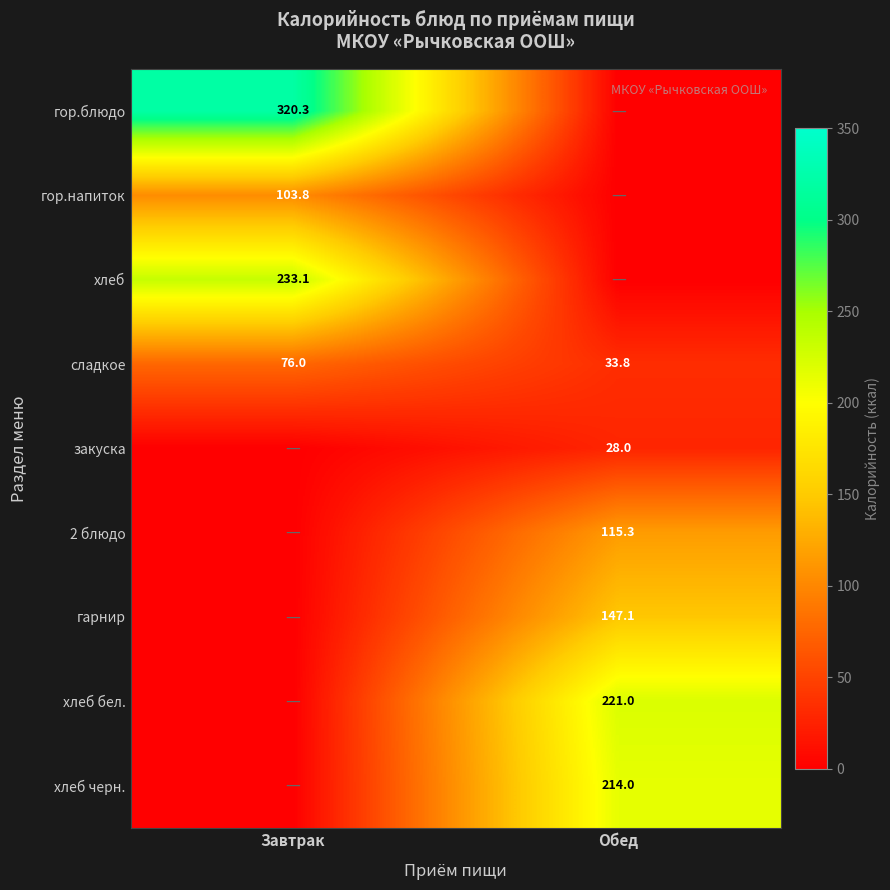

What is the average value of the сладкое series?

54.9